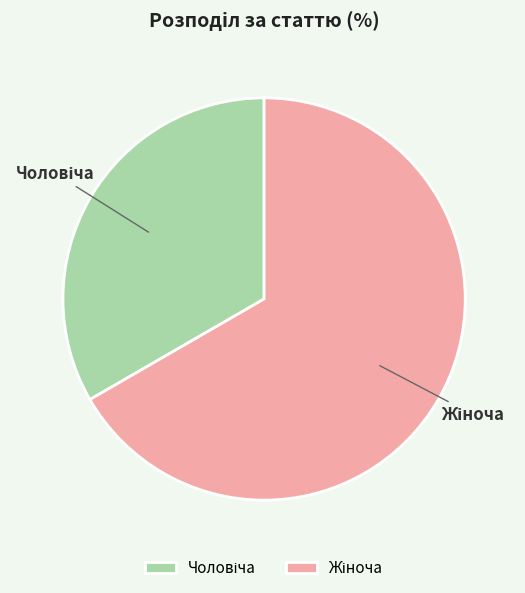

Does any single category account for the majority?

Yes